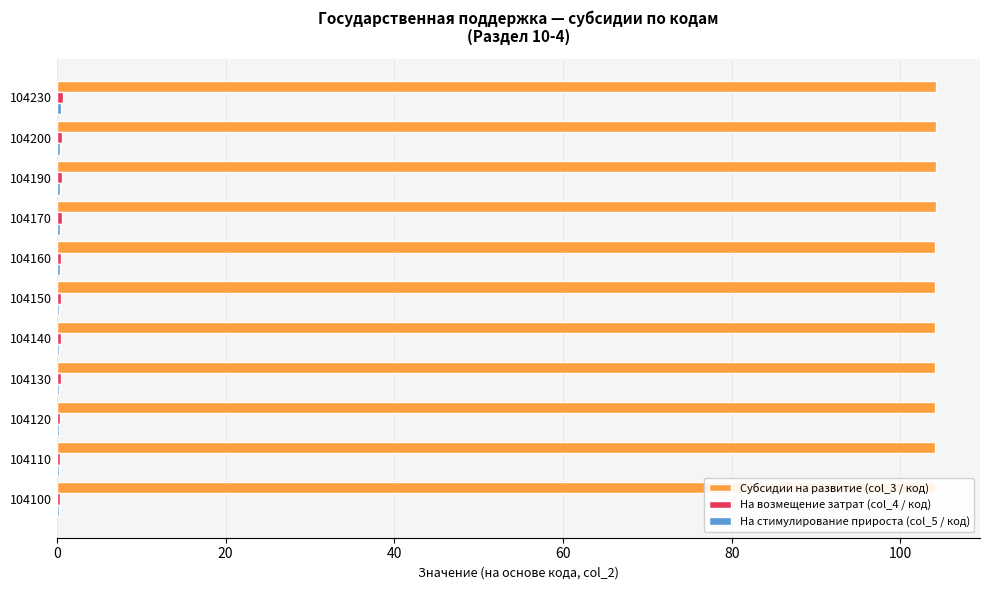

How many bars are there in total?

33